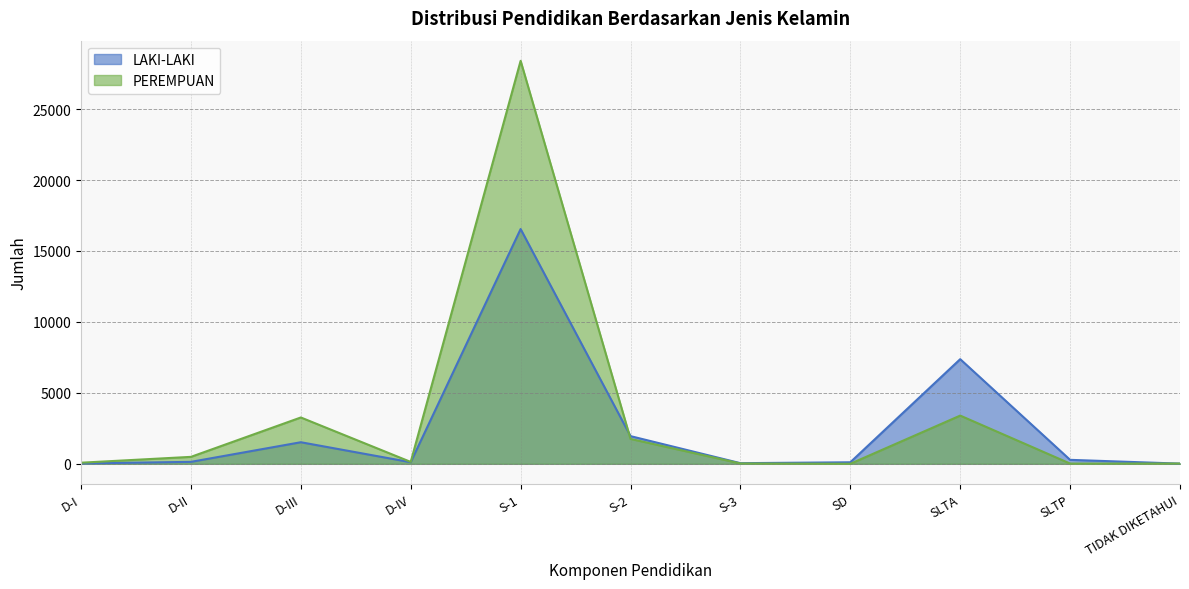

What is the approximate value of PEREMPUAN at SLTA?

3399